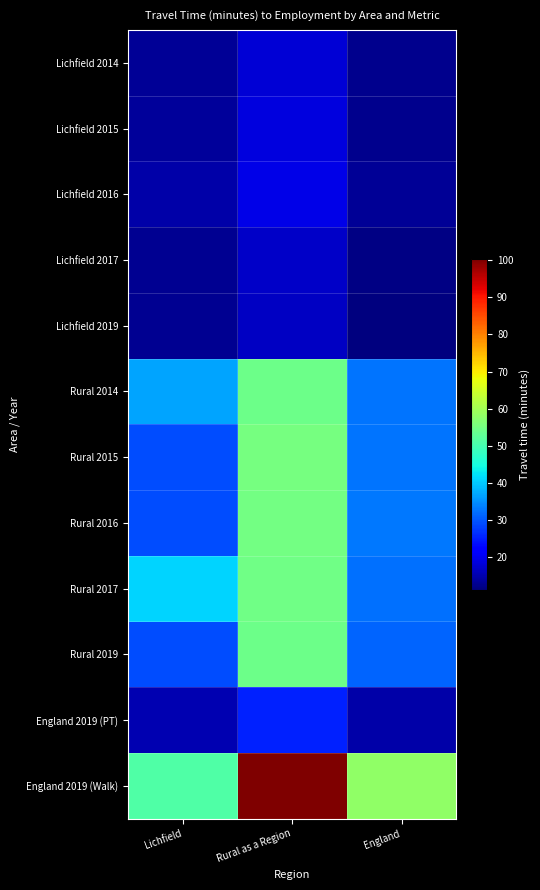

At which category is the sum across all series the highest?

Rural as a Region